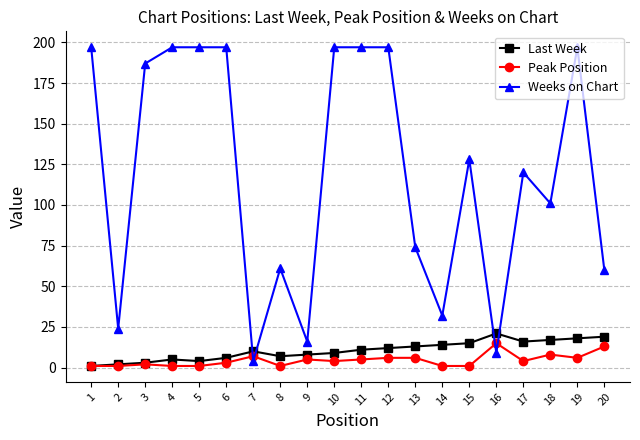

The Weeks on Chart series shows 103 at 19. True or false?

False